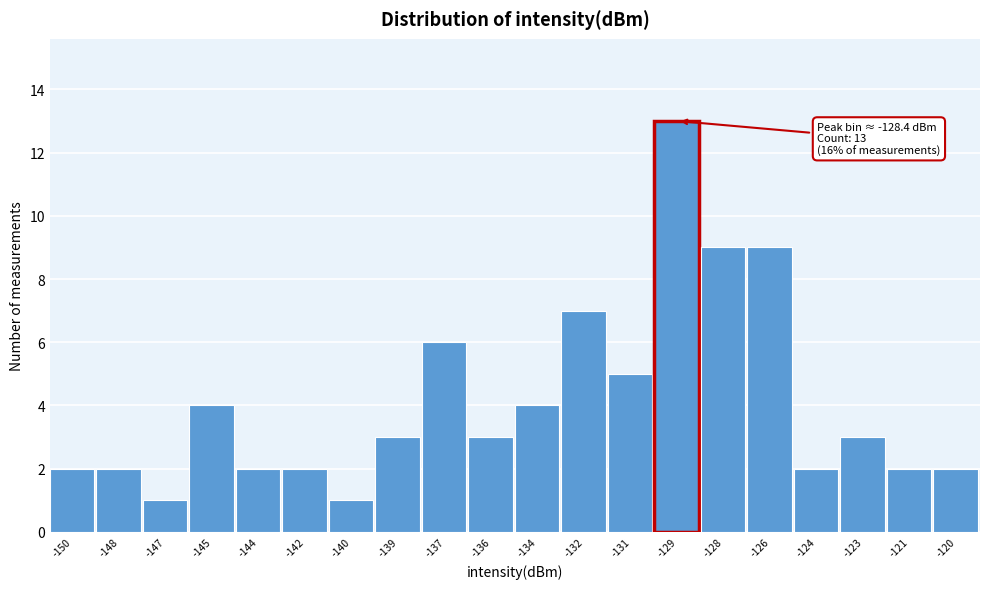

Reading left to right, what are all the values shown in this chart?

-150=2	-148=2	-147=1	-145=4	-144=2	-142=2	-140=1	-139=3	-137=6	-136=3	-134=4	-132=7	-131=5	-129=13	-128=9	-126=9	-124=2	-123=3	-121=2	-120=2